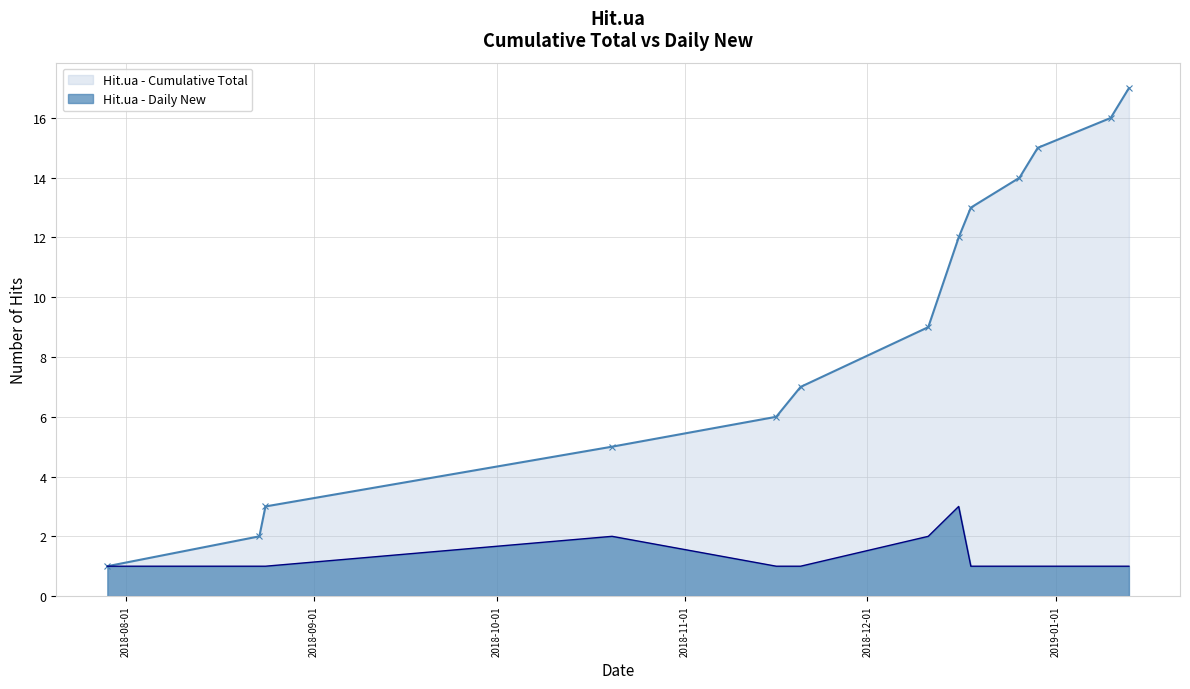

What position from the right is 2019-01-10?

2